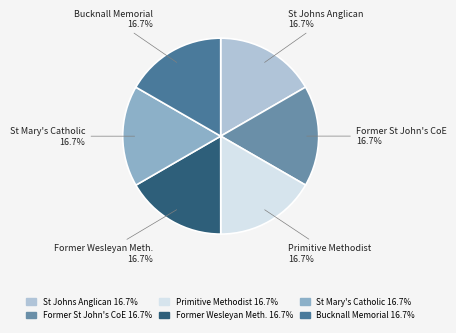

Count the number of slices in the pie.

6